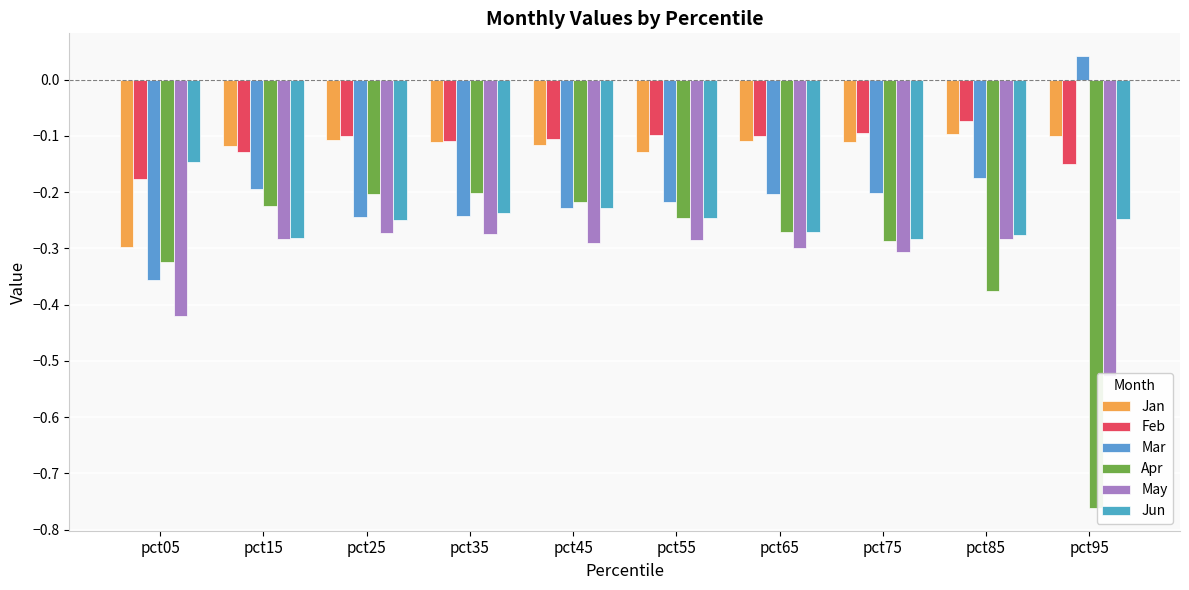

Which series has the widest spread of values?

Apr